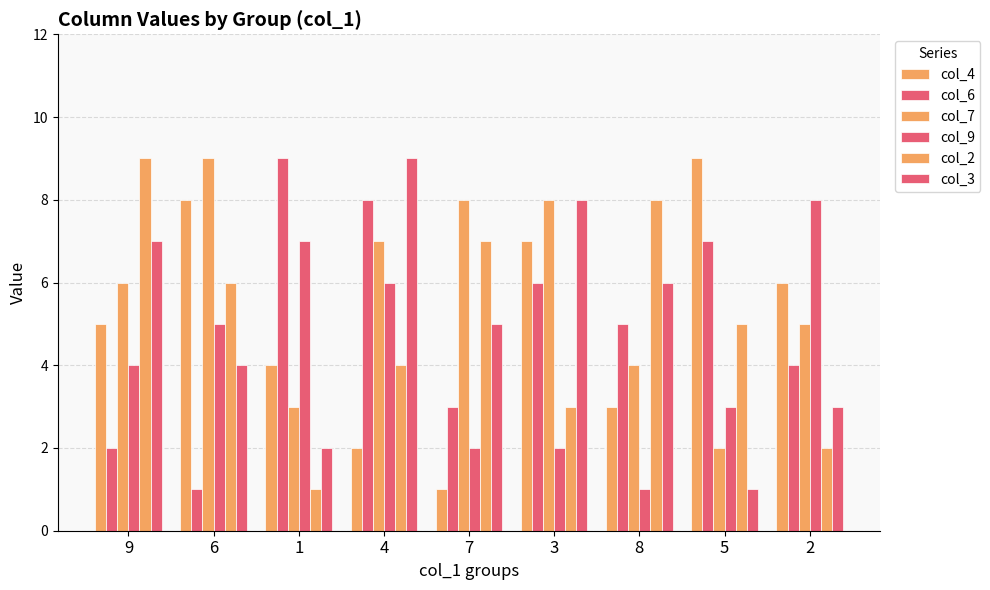

Rank the categories by col_2 value from highest to lowest.

9, 8, 7, 6, 5, 4, 3, 2, 1